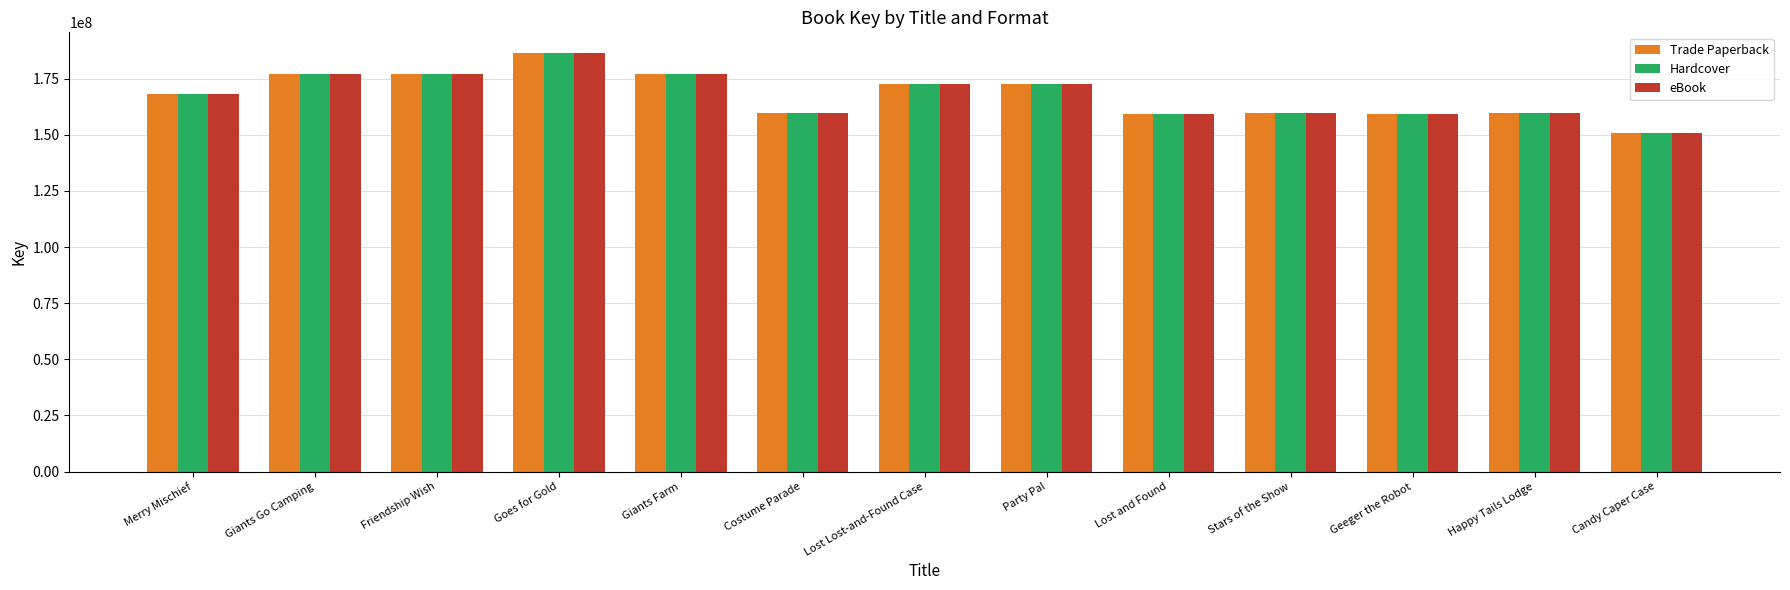

At how many categories does at least one series exceed 184565176?

1